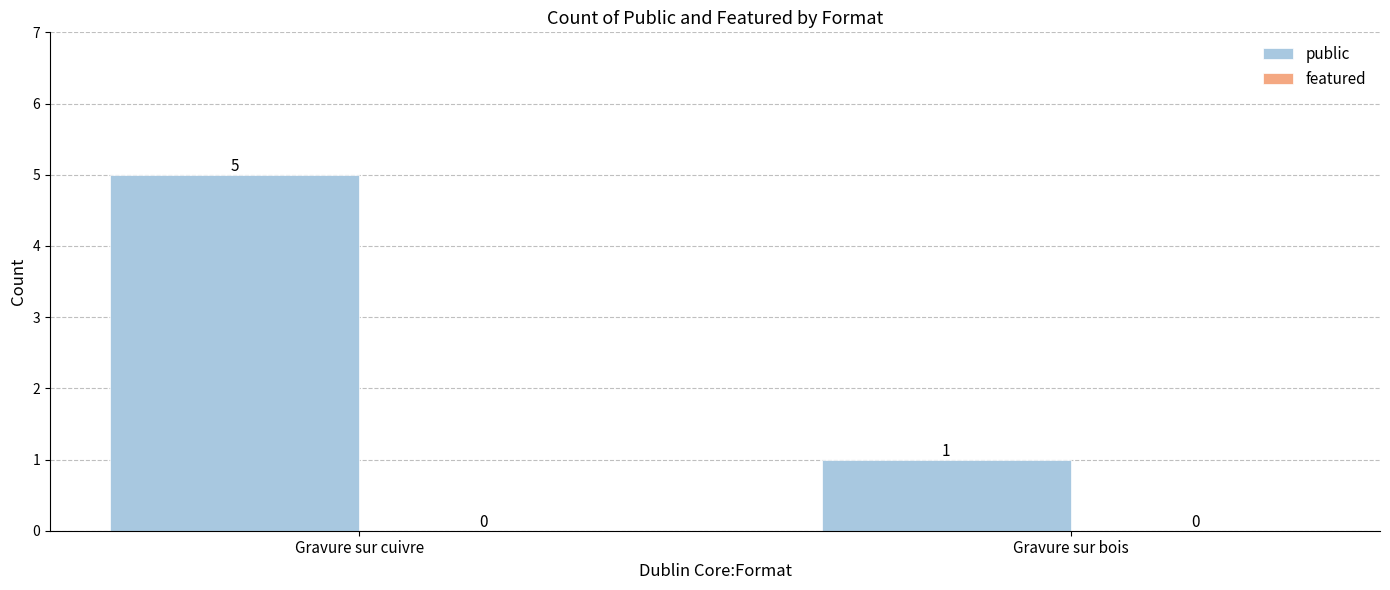

Reading left to right, transcribe all the data shown in this chart.

5	1